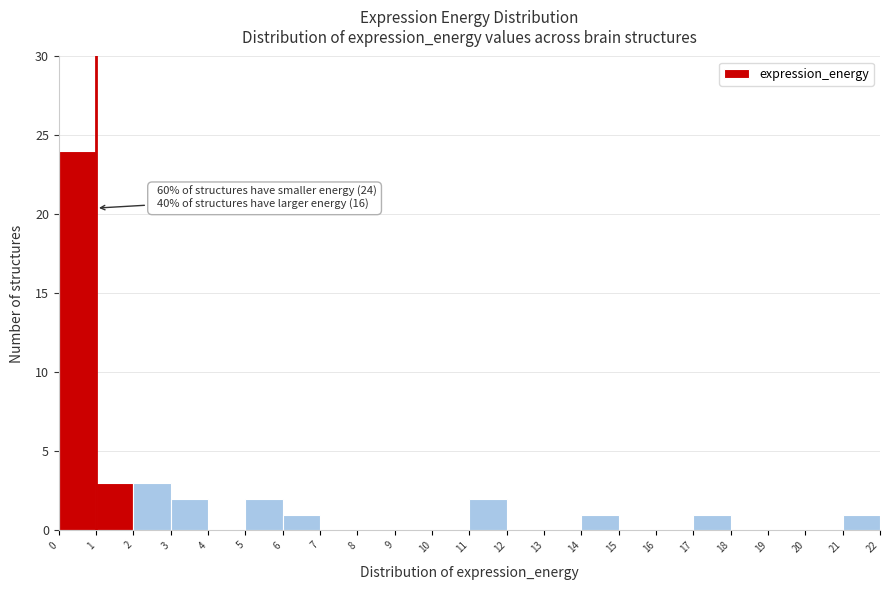

Over which range of the x-axis is the bar tallest?

0 to 1